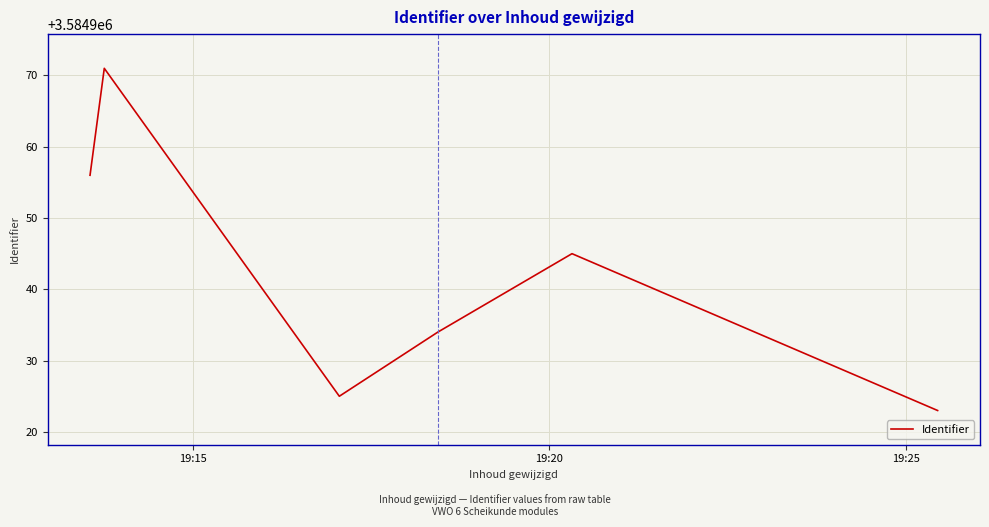

True or false: there are more than 1 points higher than both neighbors.

True